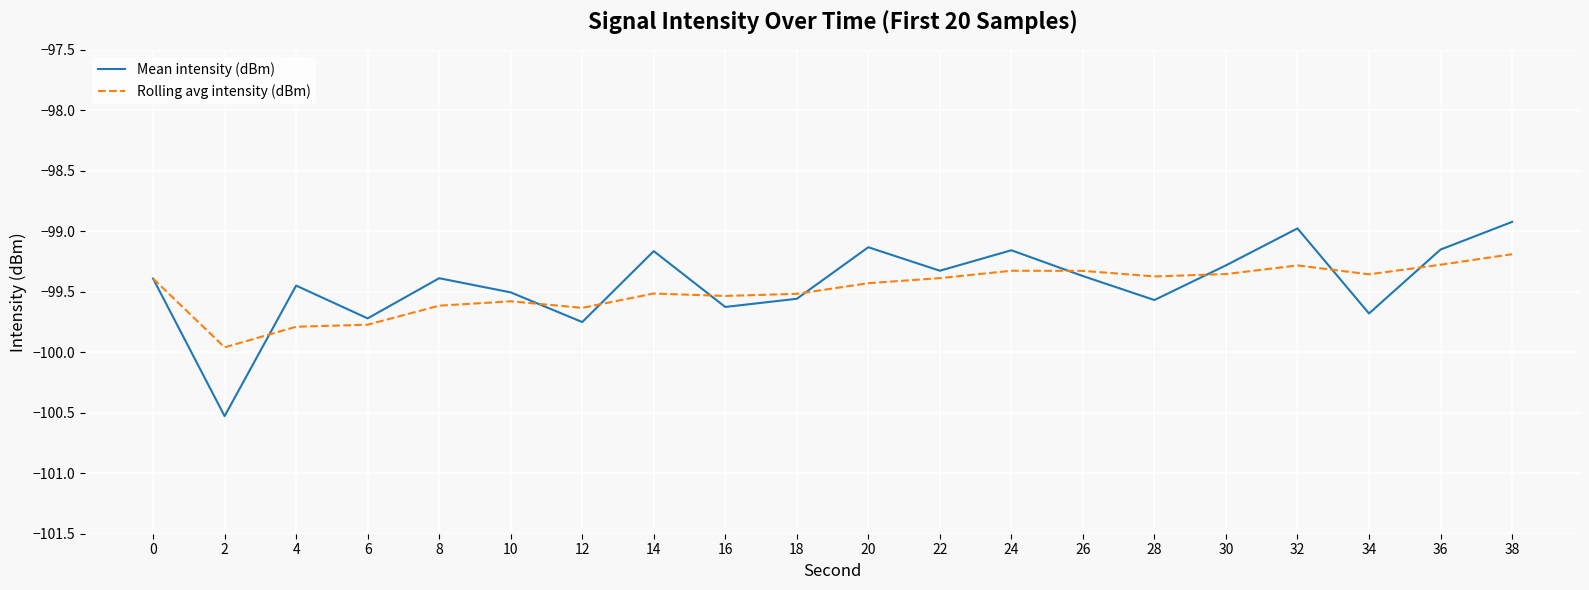

List the series in order of their peak value, highest first.

Mean intensity (dBm), Rolling avg intensity (dBm)